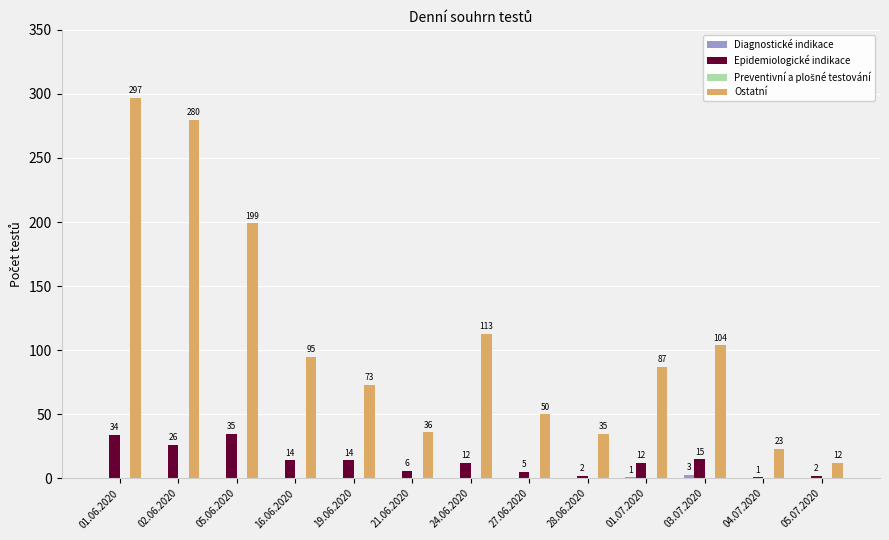

How many groups of bars are there?

13